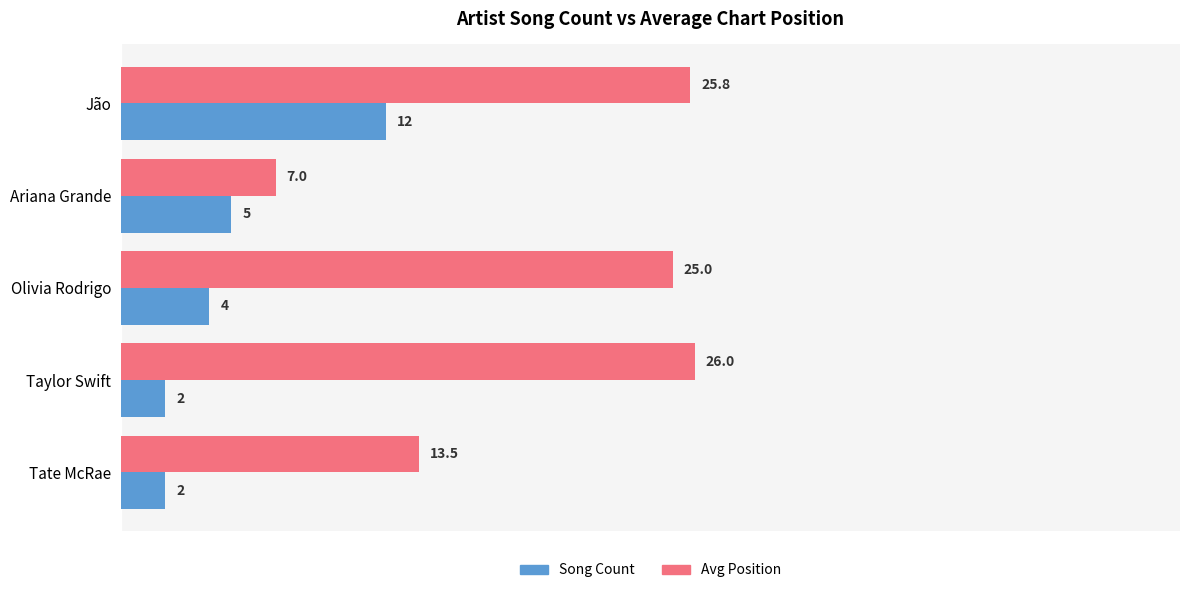

At which label does Avg Position reach its peak?

Taylor Swift